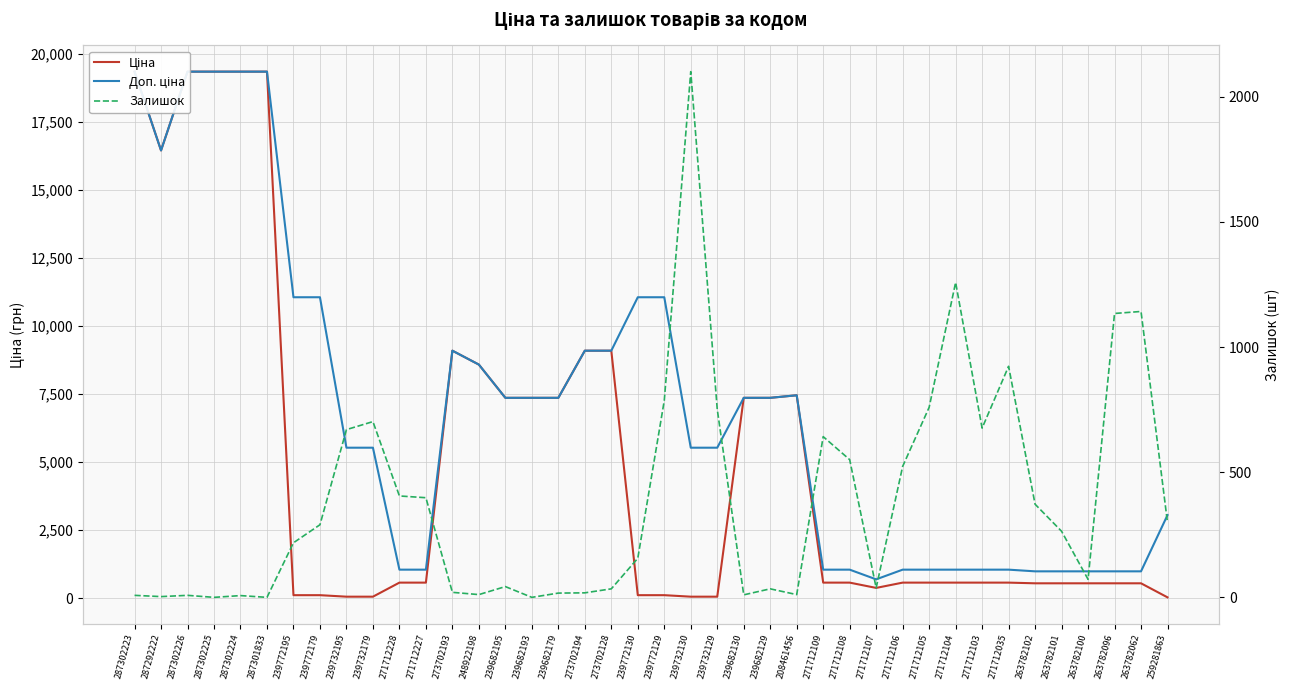

What are all the series names shown in the legend?

Ціна, Доп. ціна, Залишок